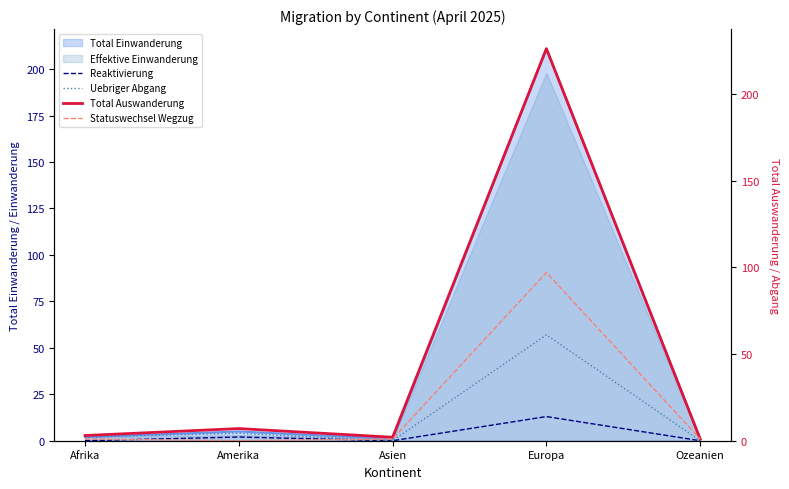

What is the sum of the Reaktivierung values at Ozeanien and Amerika?

2